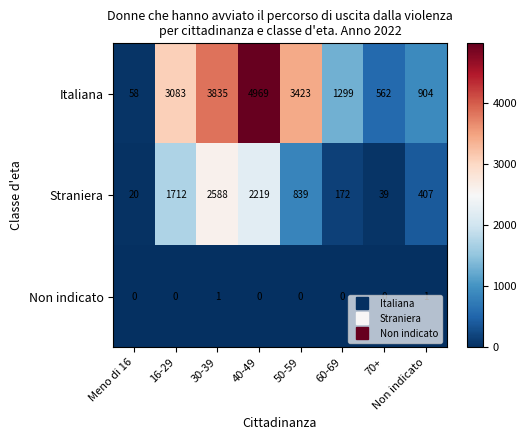

What is the sum of the Straniera values at 60-69 and 30-39?

2760